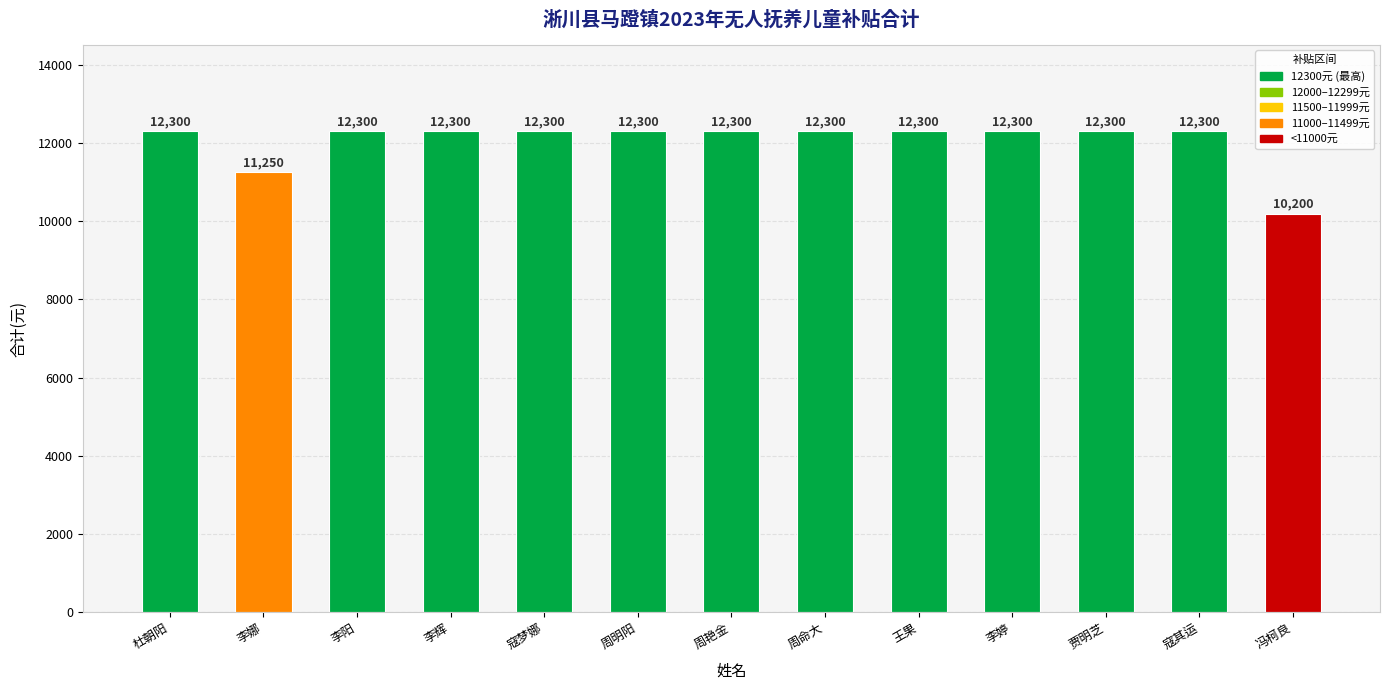

Are the bars horizontal?

No